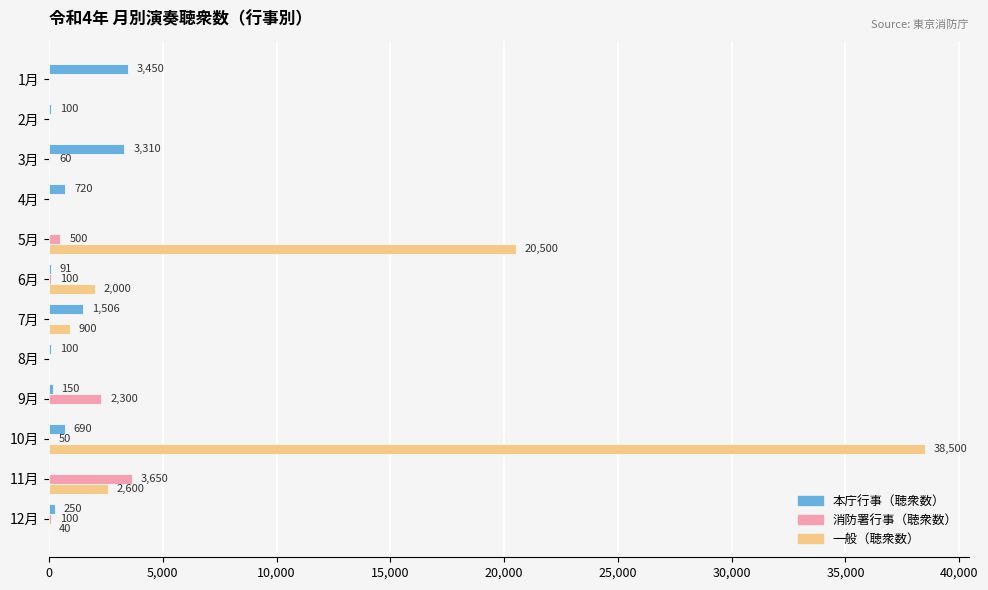

What is the sum of all 本庁行事（聴衆数） values?

10367